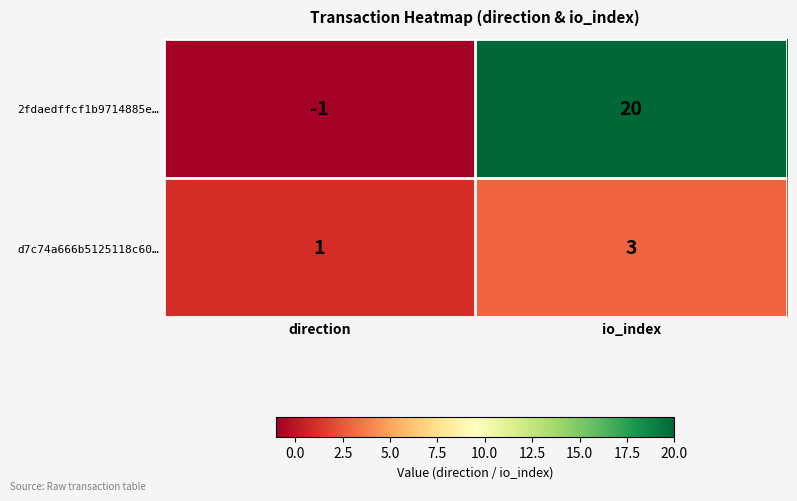

At which category does the chart reach its peak across all series?

io_index